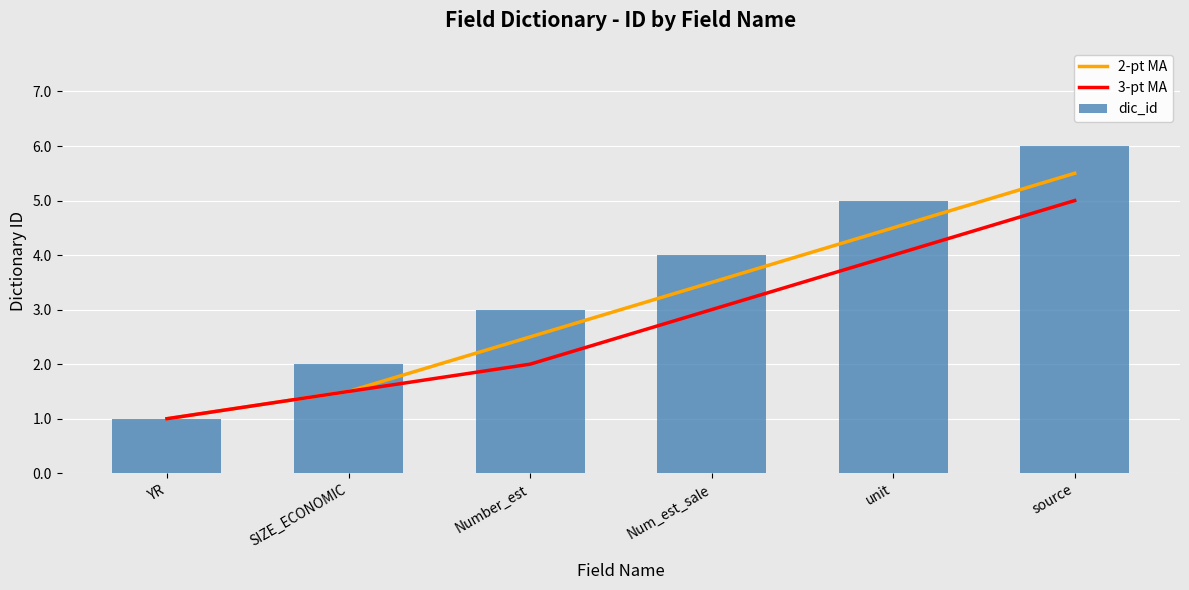

True or false: 2-pt MA has a value of 4.5 at unit.

True